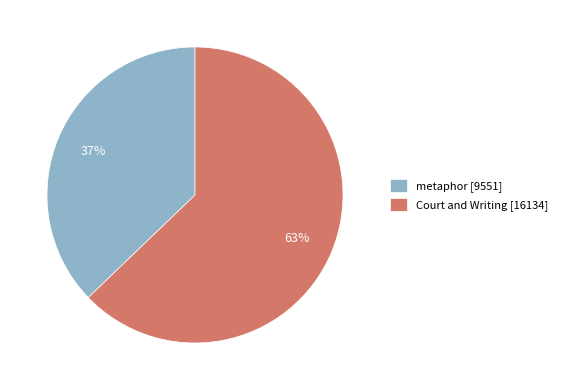

Is it true that metaphor is 23% of the pie?

False